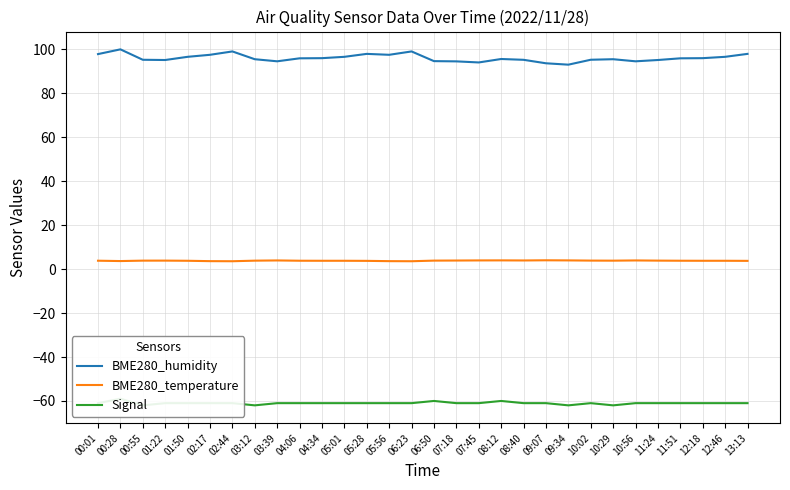

The BME280_temperature series shows 3.8 at 00:01. True or false?

True